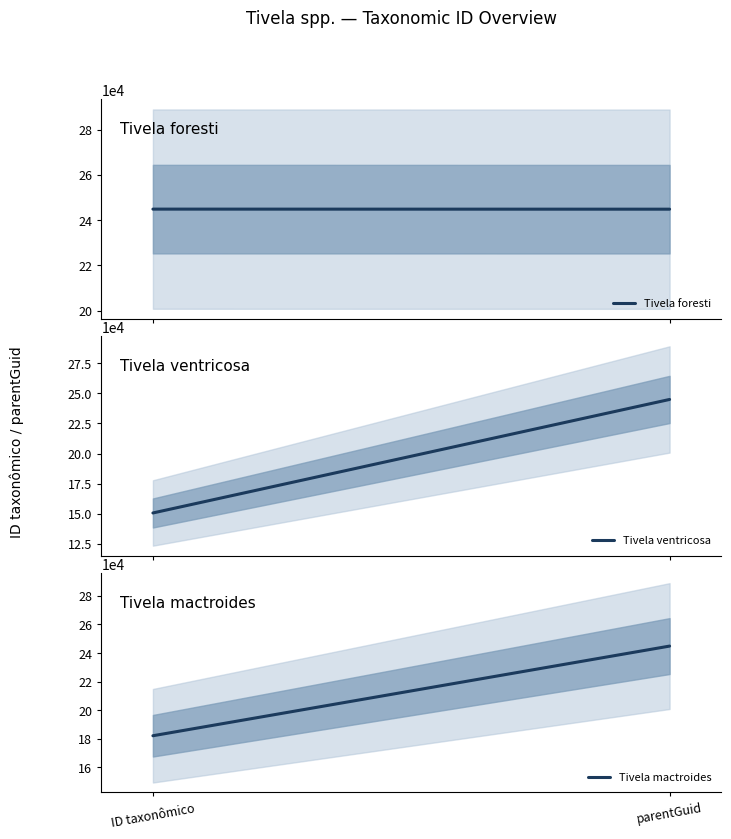

List the series in order of their overall mean, highest first.

Tivela foresti, Tivela mactroides, Tivela ventricosa